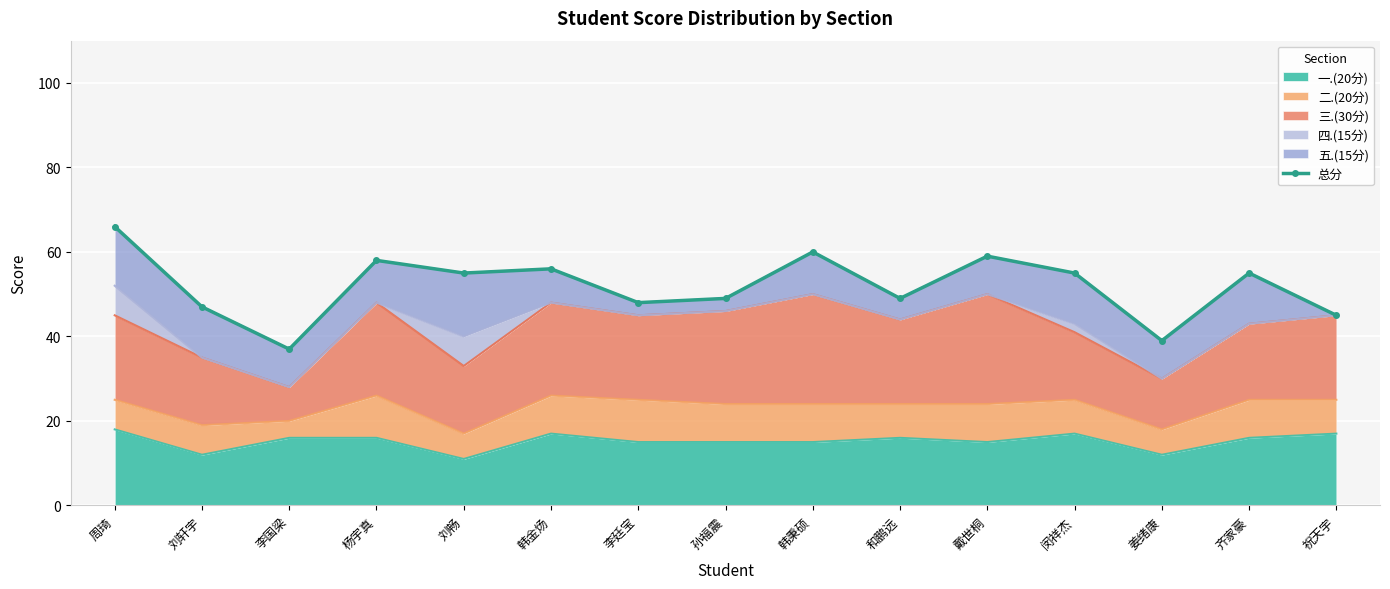

Where does the data first go above 55?

周琦